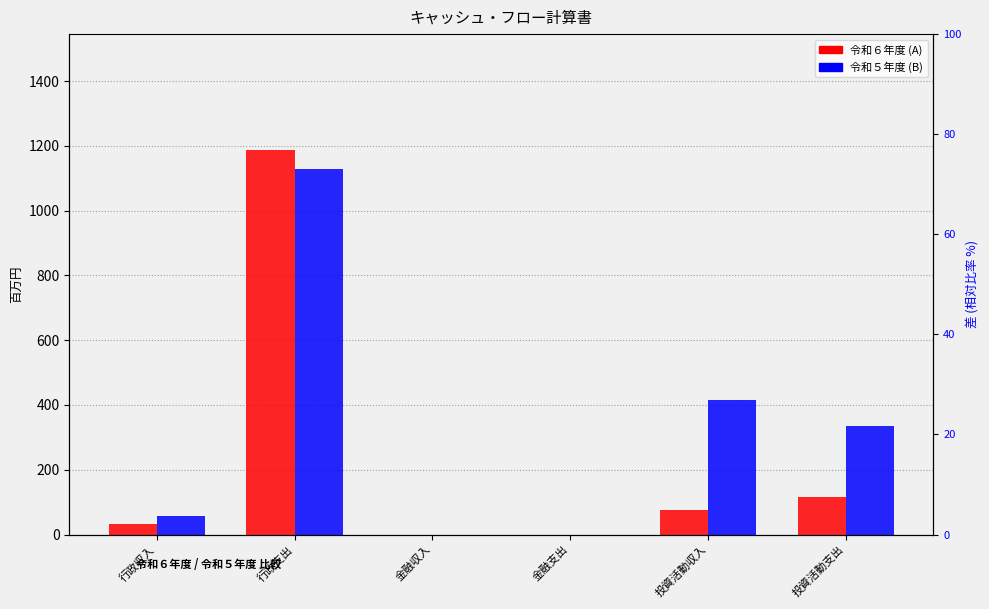

Rank the series at 行政支出 from highest to lowest value.

令和６年度, 令和５年度